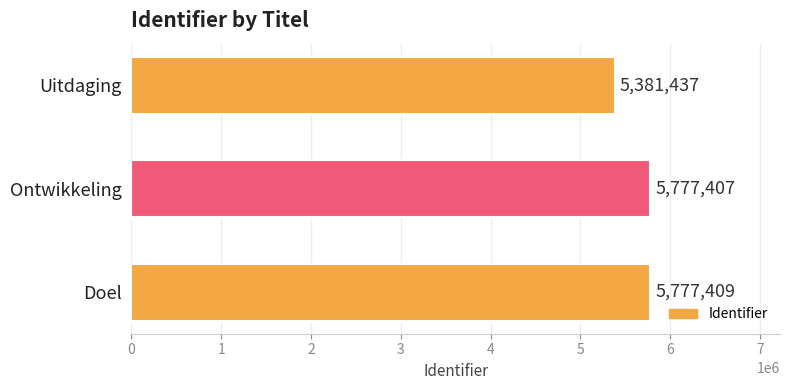

True or false: the data shows 1562778 at Doel.

False